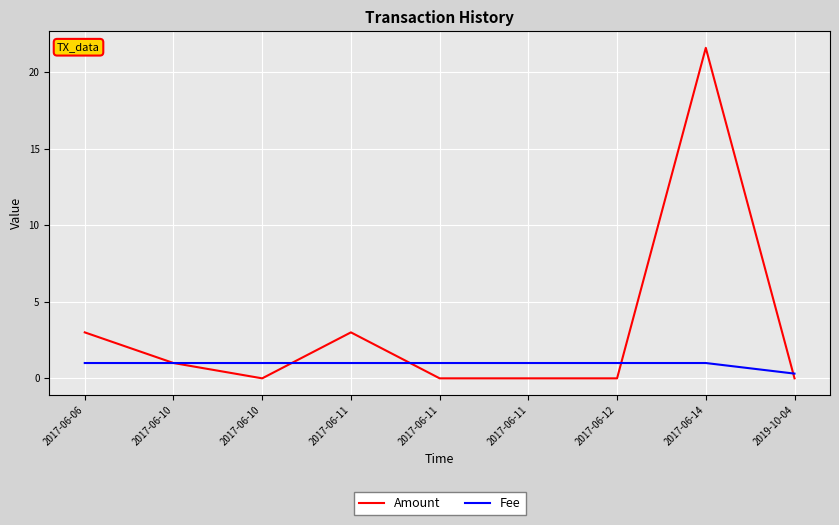

What are all the series names shown in the legend?

Amount, Fee